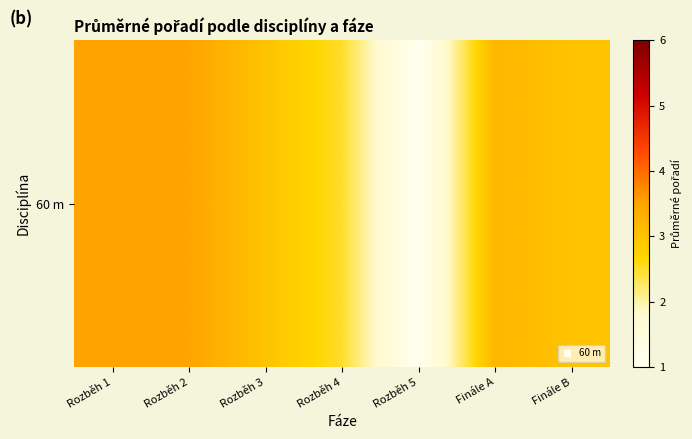

Reading left to right, extract all data points from this chart.

Rozběh 1=3.5	Rozběh 2=3.5	Rozběh 3=3.0	Rozběh 4=2.5	Rozběh 5=1.0	Finále A=3.2	Finále B=3.0